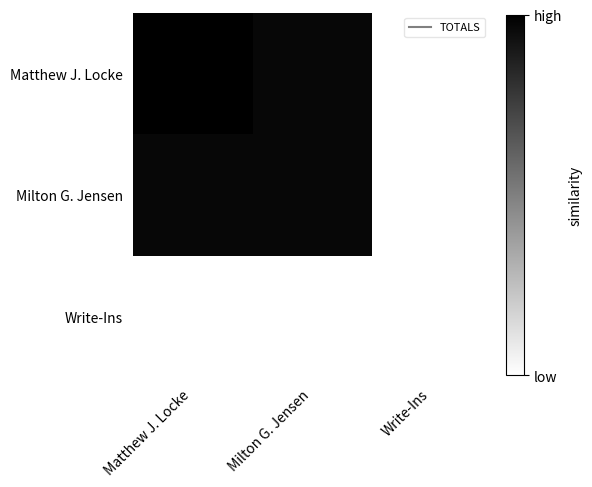

Rank the series at Matthew J. Locke from lowest to highest value.

Write-Ins, Milton G. Jensen, Matthew J. Locke